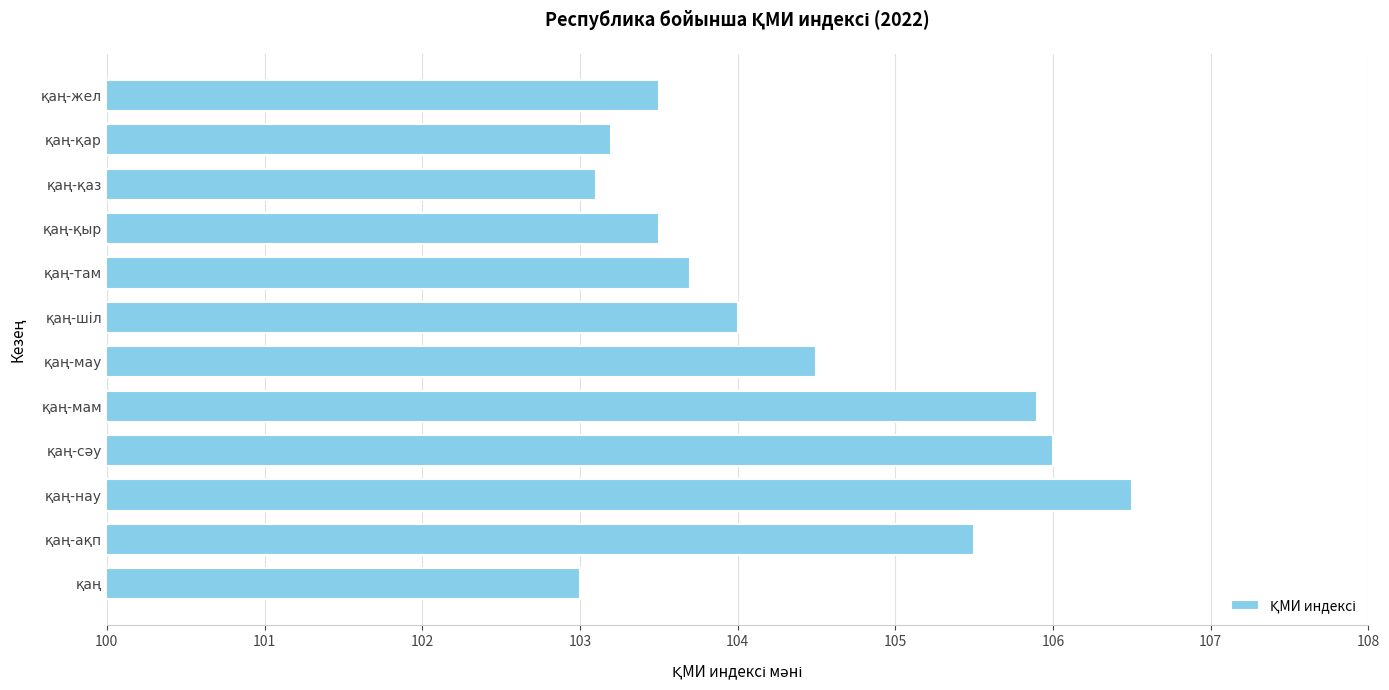

What is the maximum value shown in the chart?

106.5